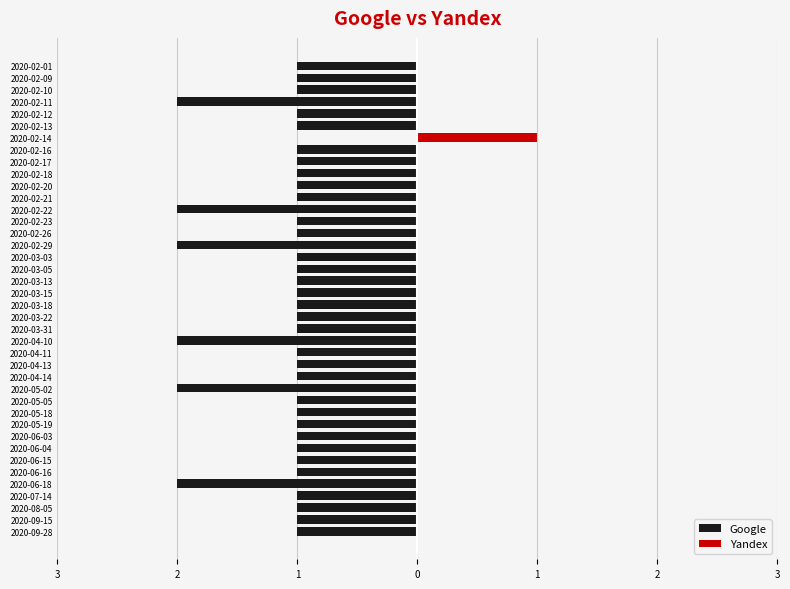

How many series are shown in this chart?

2